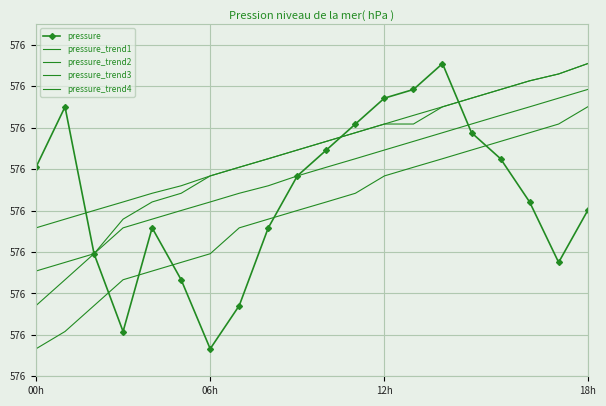

At which category does the chart reach its peak across all series?

14